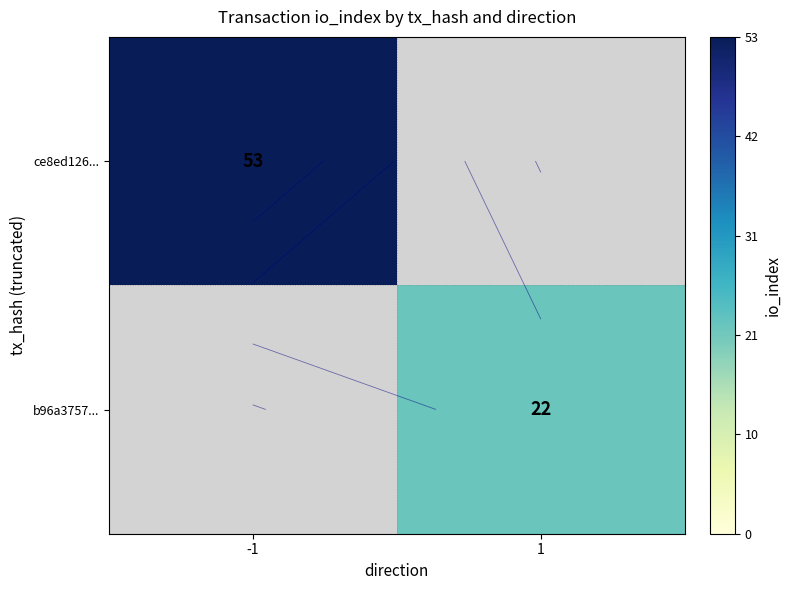

How many positive values does the b96a3757... series have?

1